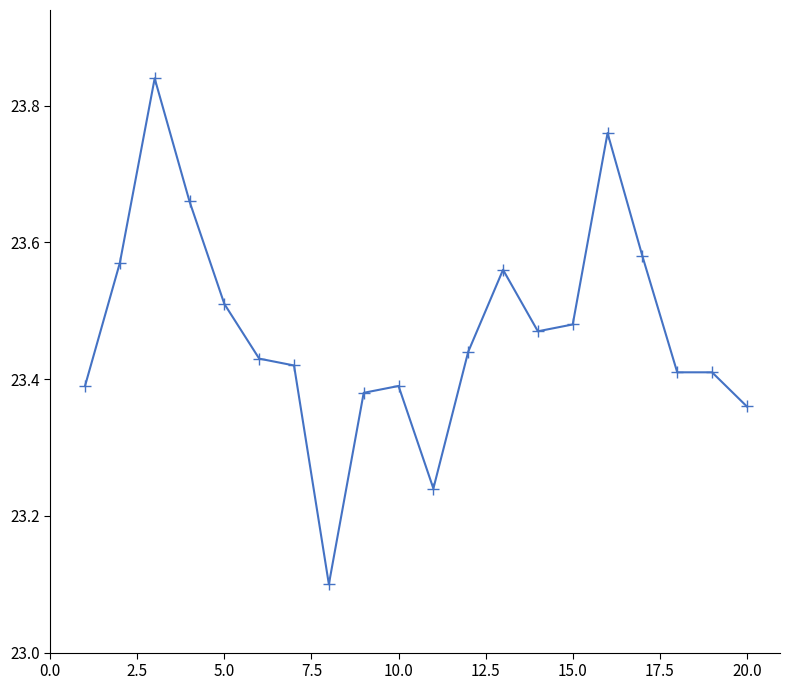

What is the difference between the second highest and second lowest values?

0.5